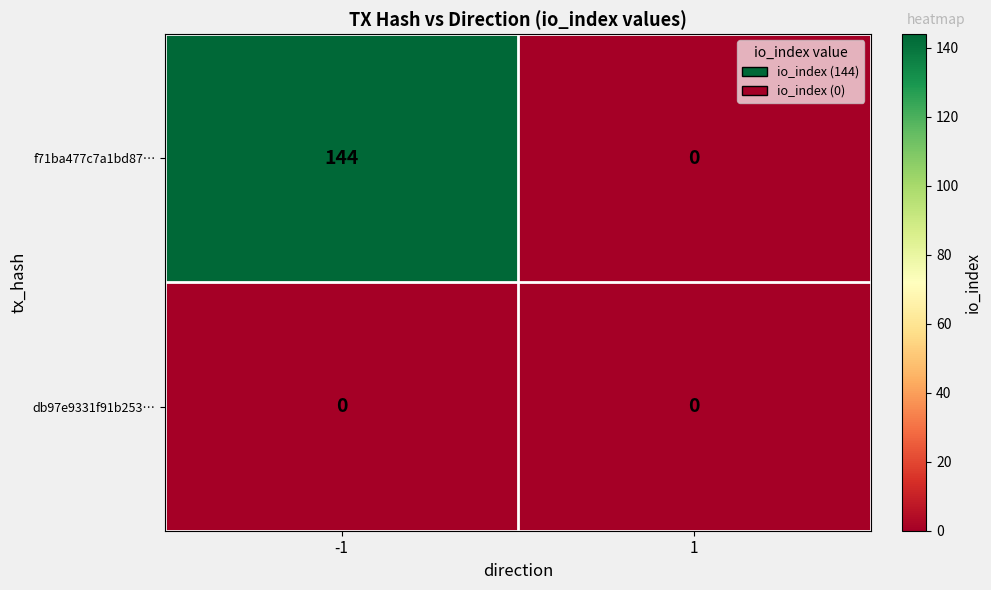

What is the difference between the highest and lowest values at -1?

144